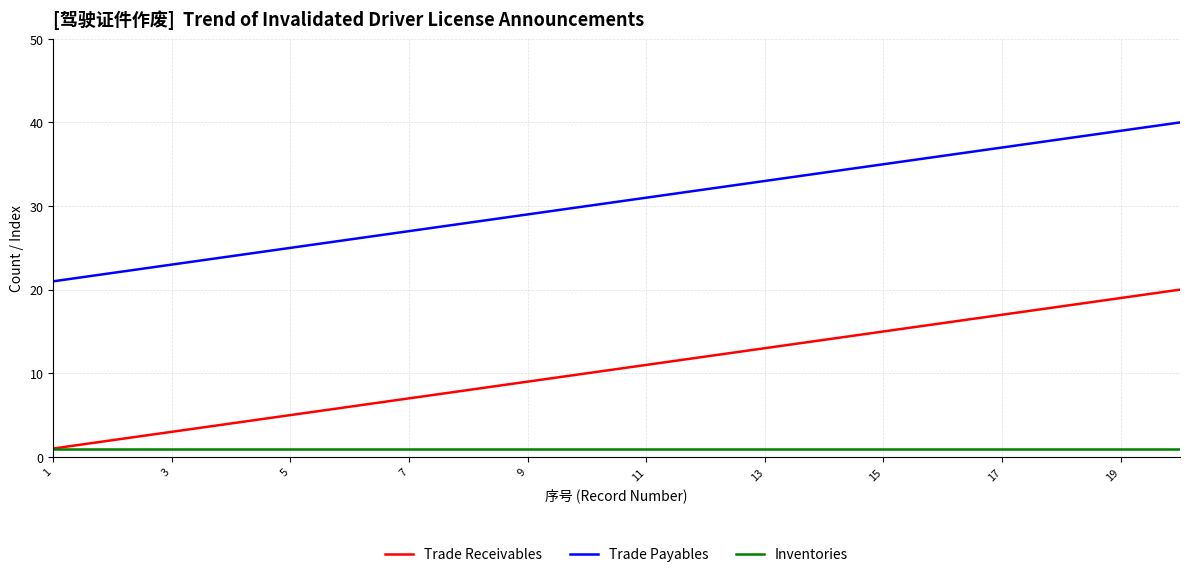

True or false: Trade Payables and Trade Receivables intersect in this chart.

False